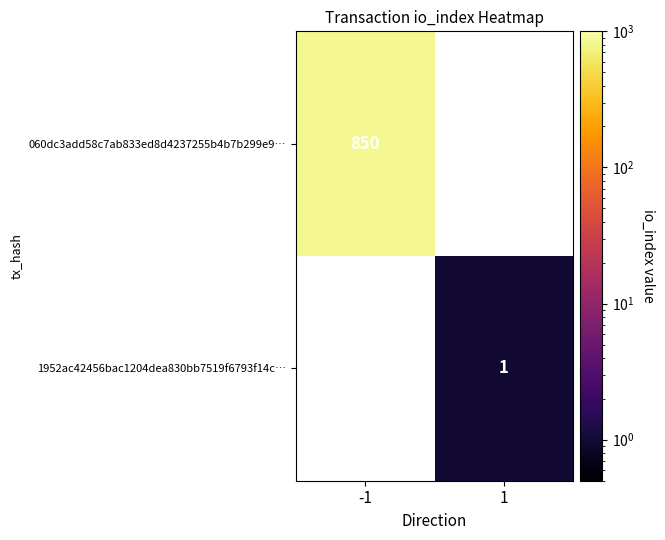

What is the smallest value displayed?

1.0